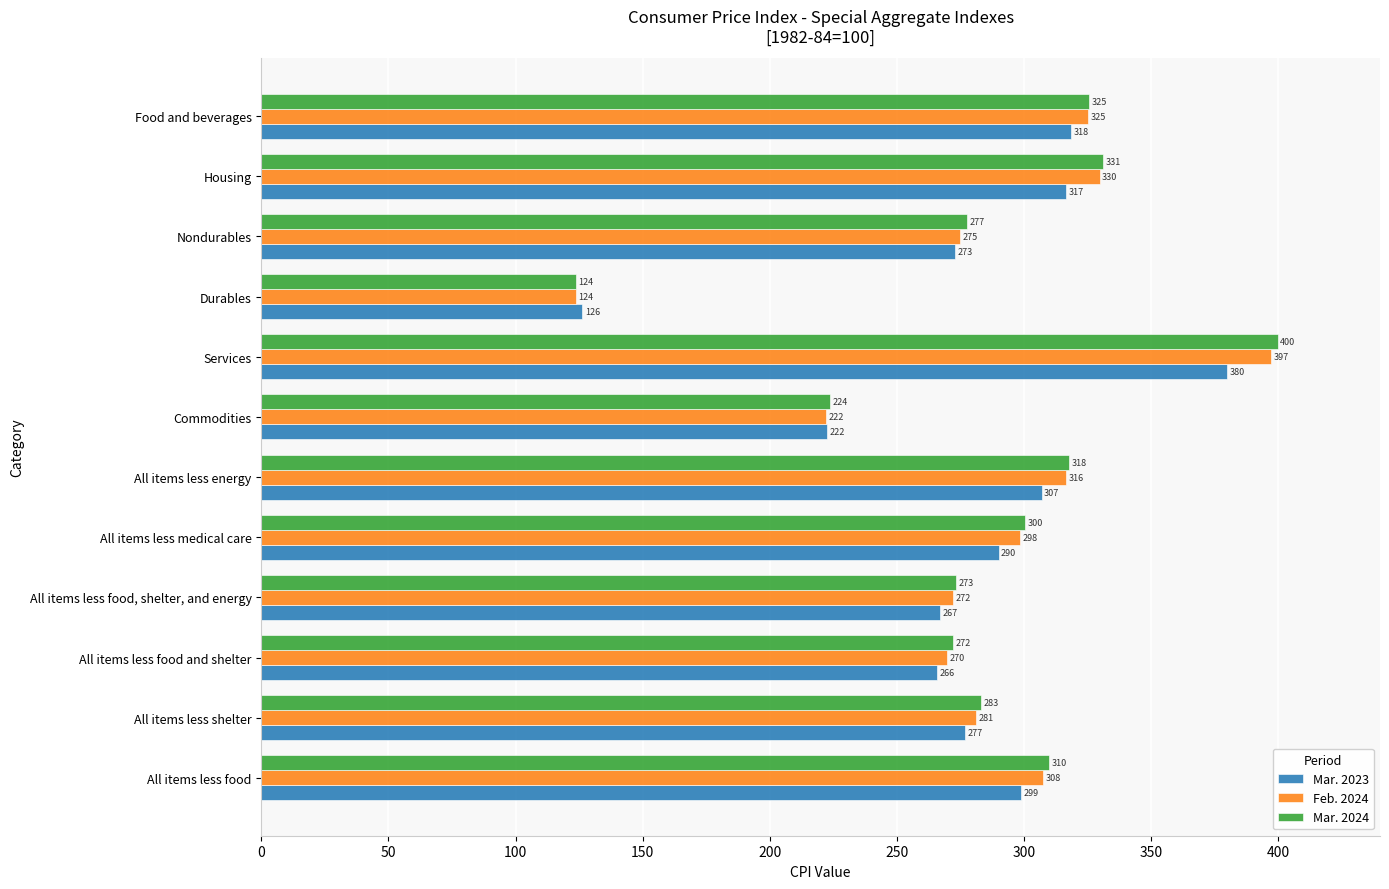

At how many categories does at least one series exceed 270?

10